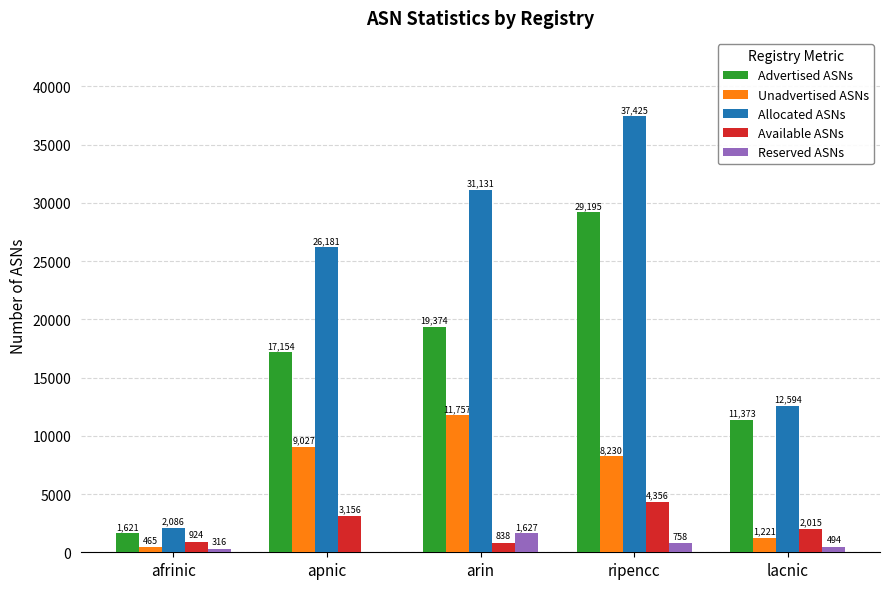

Is the value of Available ASNs at lacnic greater than the value of Allocated ASNs at arin?

No